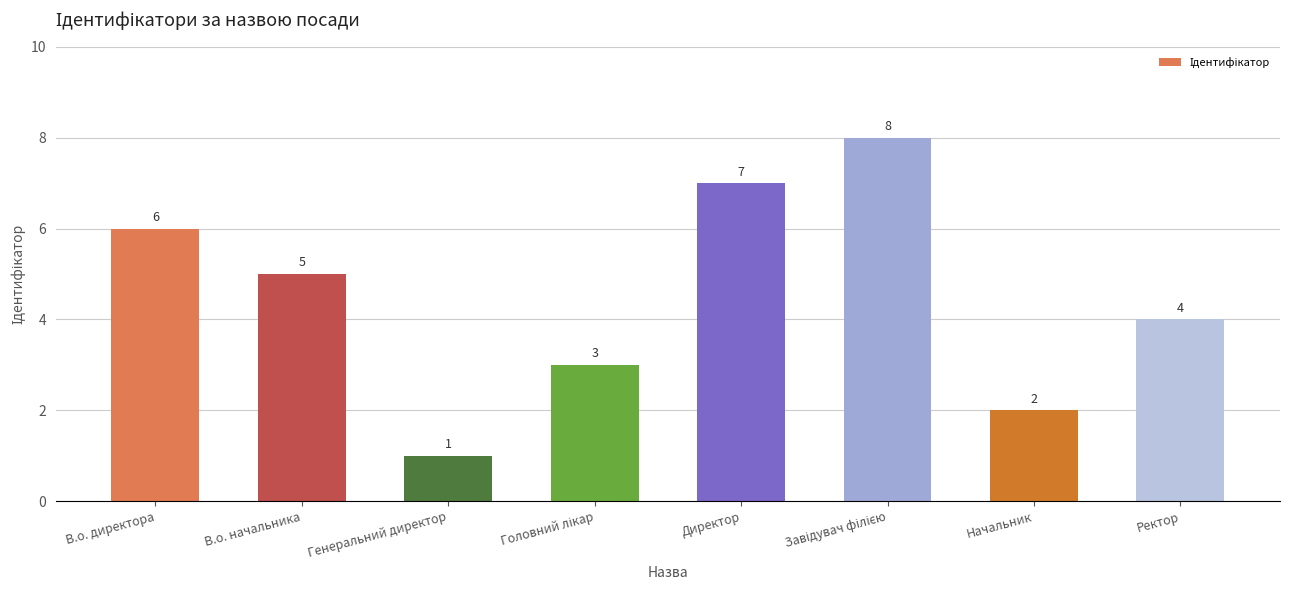

What is the label of the 2nd bar from the left?

В.о. начальника